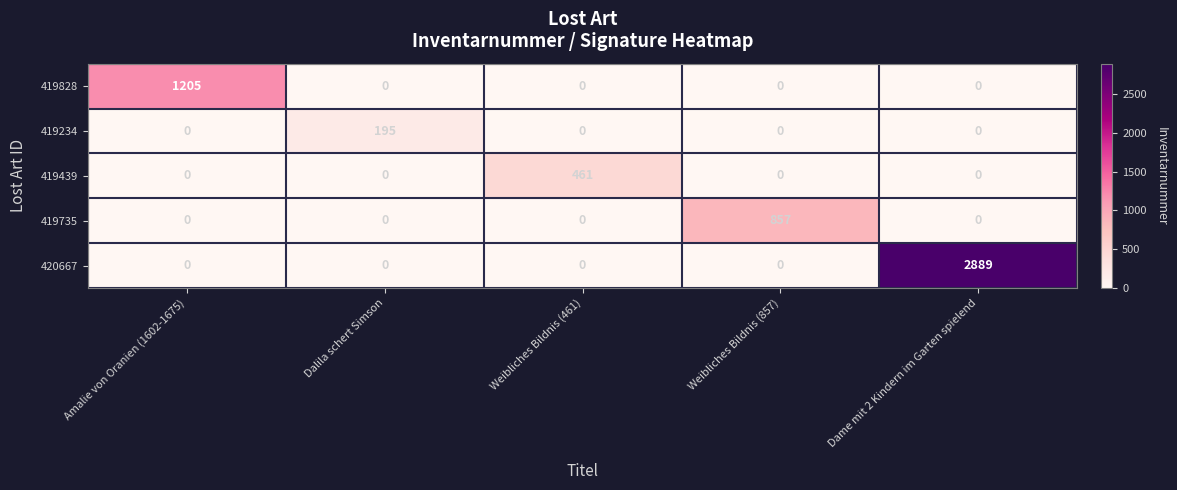

The 419439 series shows 461 at Weibliches Bildnis (461). True or false?

True